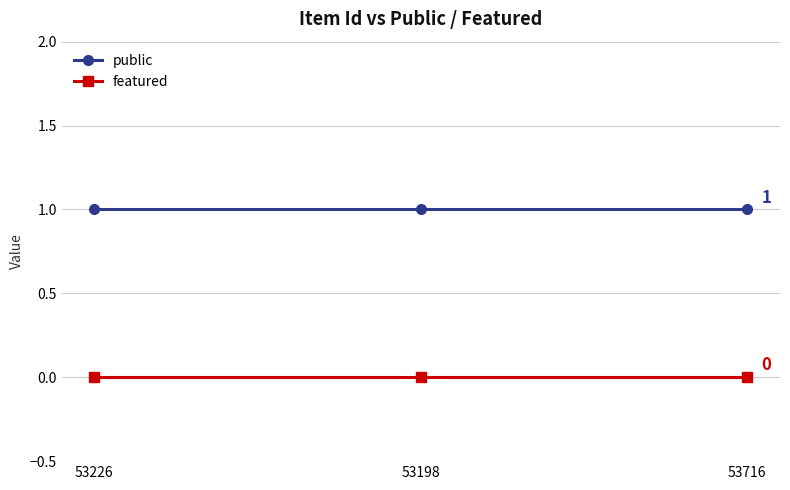

Reading left to right, what are all the values shown in this chart?

public: 1	1	1
featured: 0	0	0